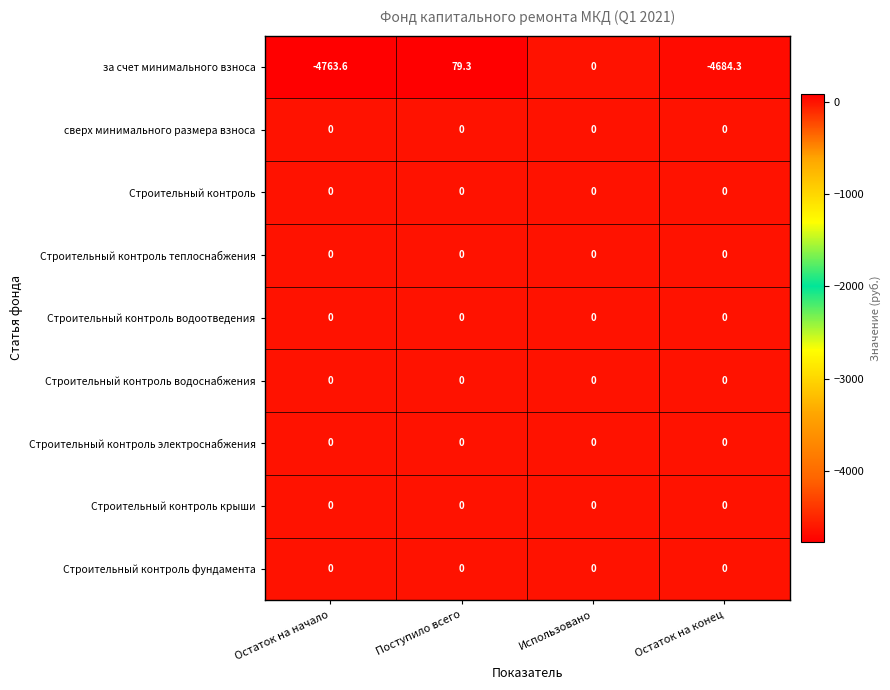

Is it true that Строительный контроль теплоснабжения equals 0.0 at Остаток на конец?

True